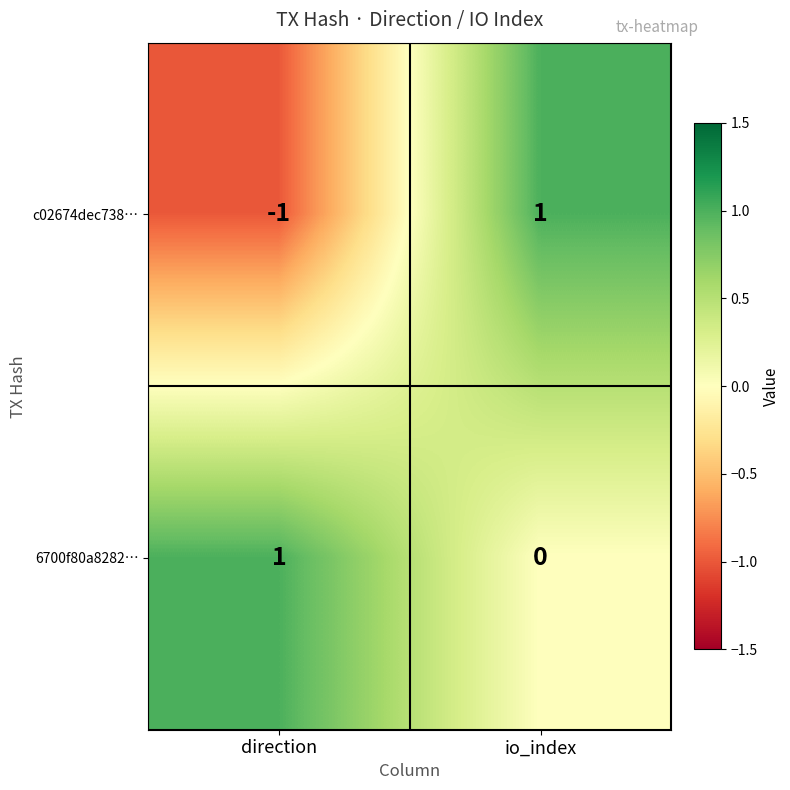

Between direction and io_index, which series saw the biggest shift?

c02674dec738…